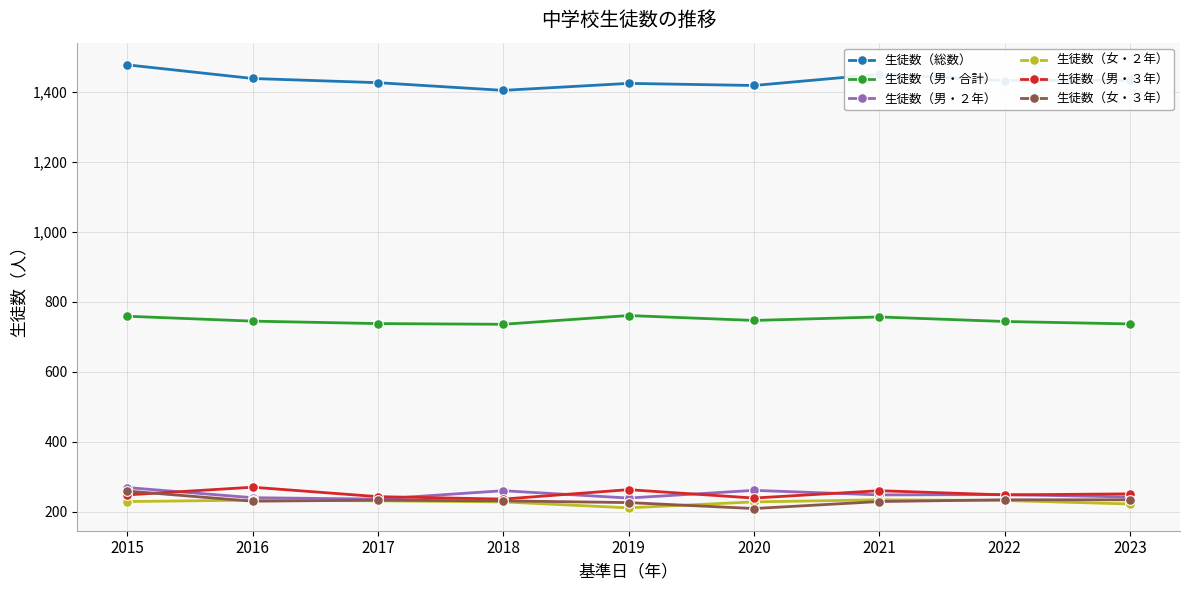

True or false: 生徒数（女・２年） has more than 0 interior local peaks.

True